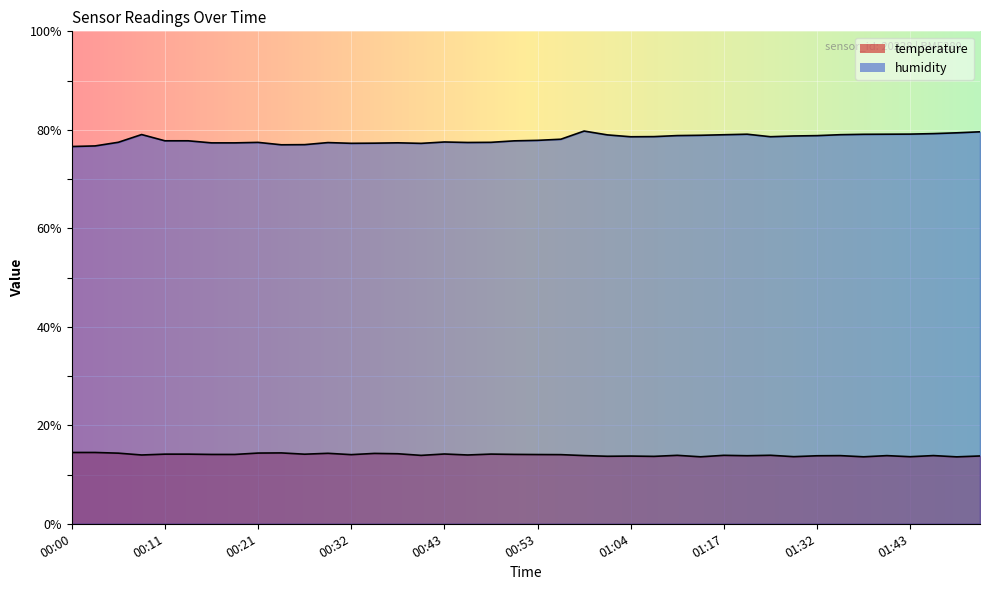

In humidity, how many points are lower than both neighbors (excluding endpoints)?

6